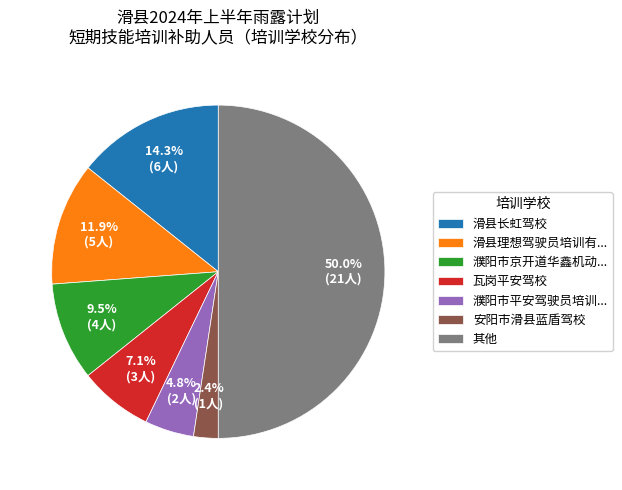

How much of the chart is everything except 安阳市滑县蓝盾驾校?

97.6%